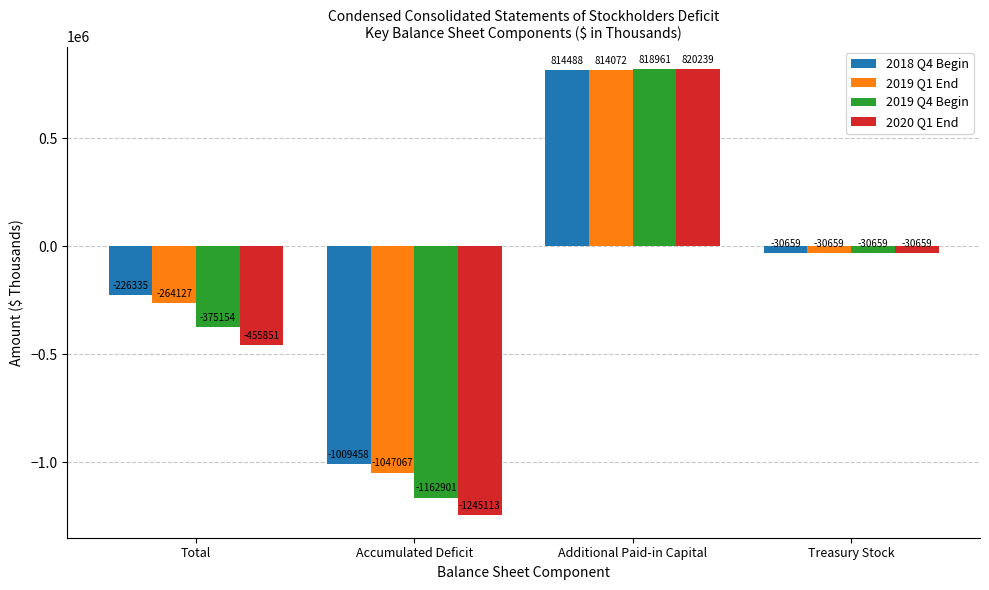

Rank the series by their average value, from lowest to highest.

2020 Q1 End, 2019 Q4 Begin, 2019 Q1 End, 2018 Q4 Begin